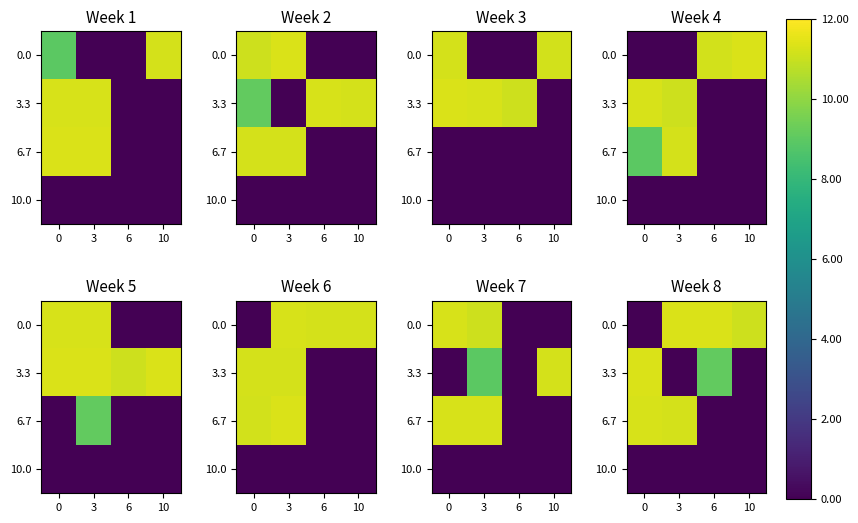

Which has a higher value, 10 or 6?

6